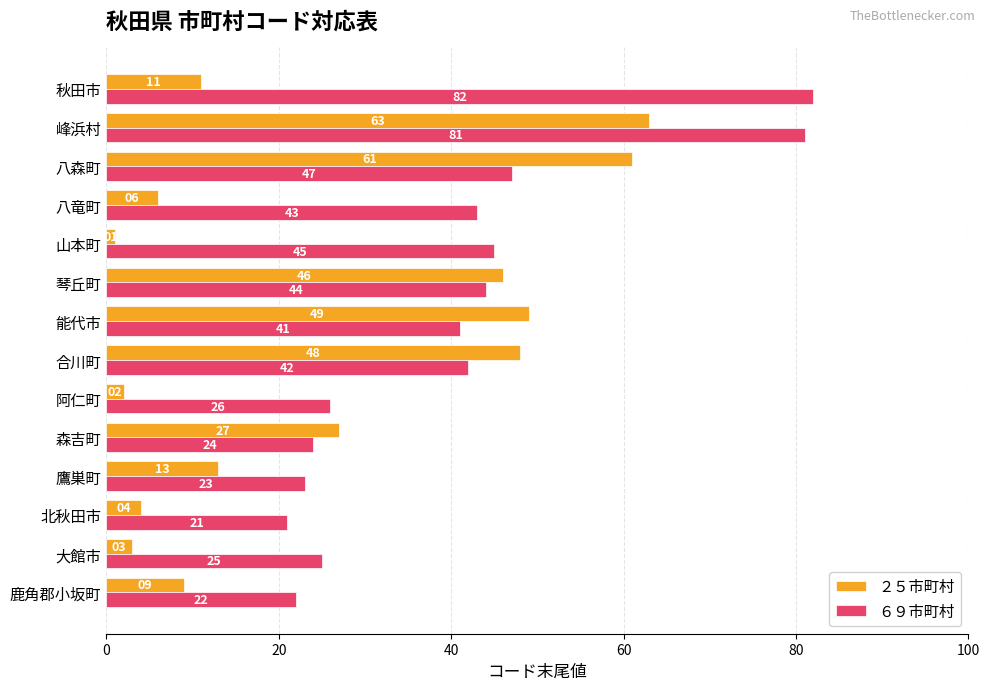

How many data points in ６９市町村 are less than 42?

7